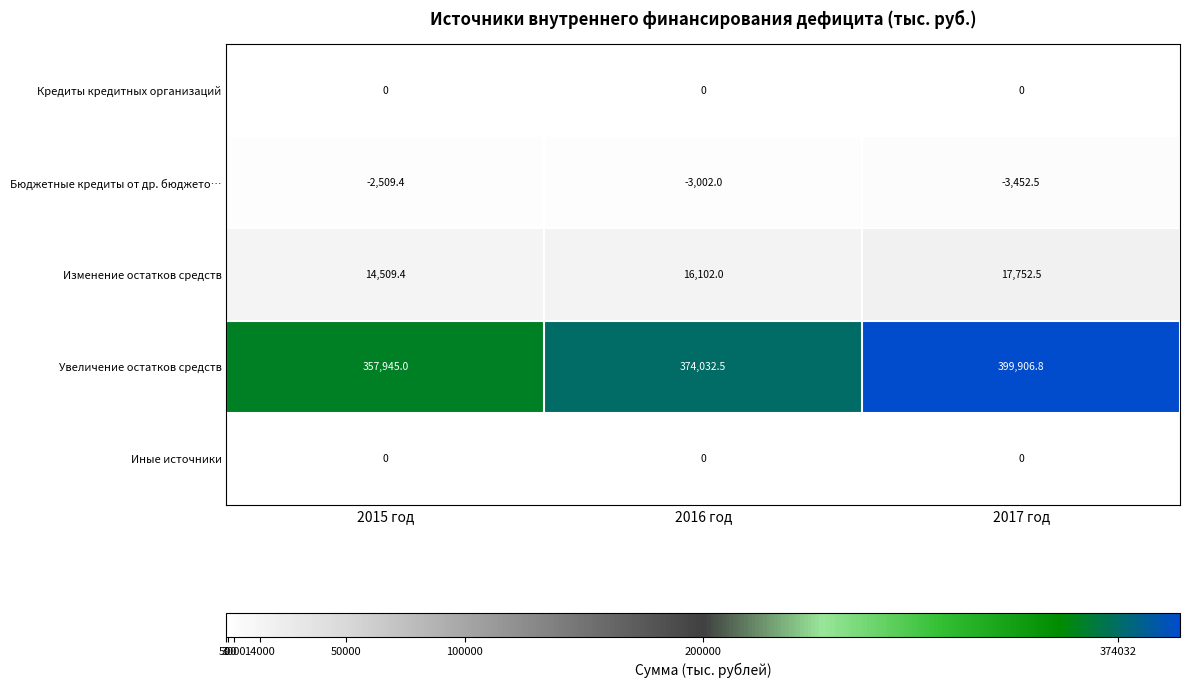

List the labels in order of Увеличение остатков средств value, smallest first.

2015 год, 2016 год, 2017 год